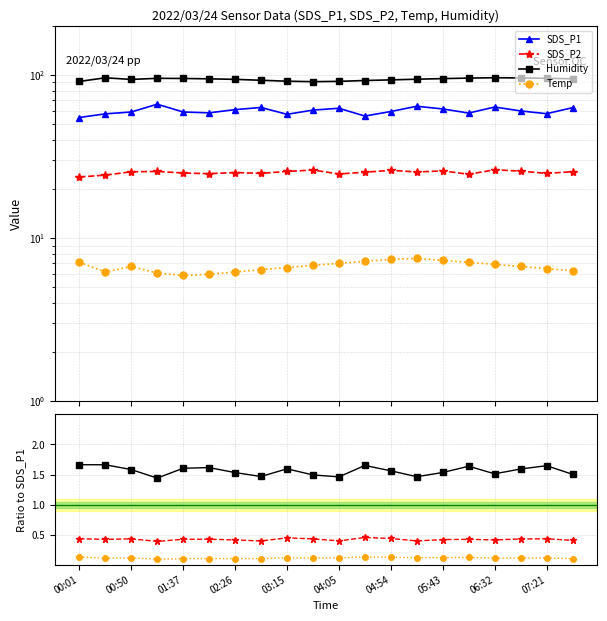

Which category has the lowest value across all series?

01:37